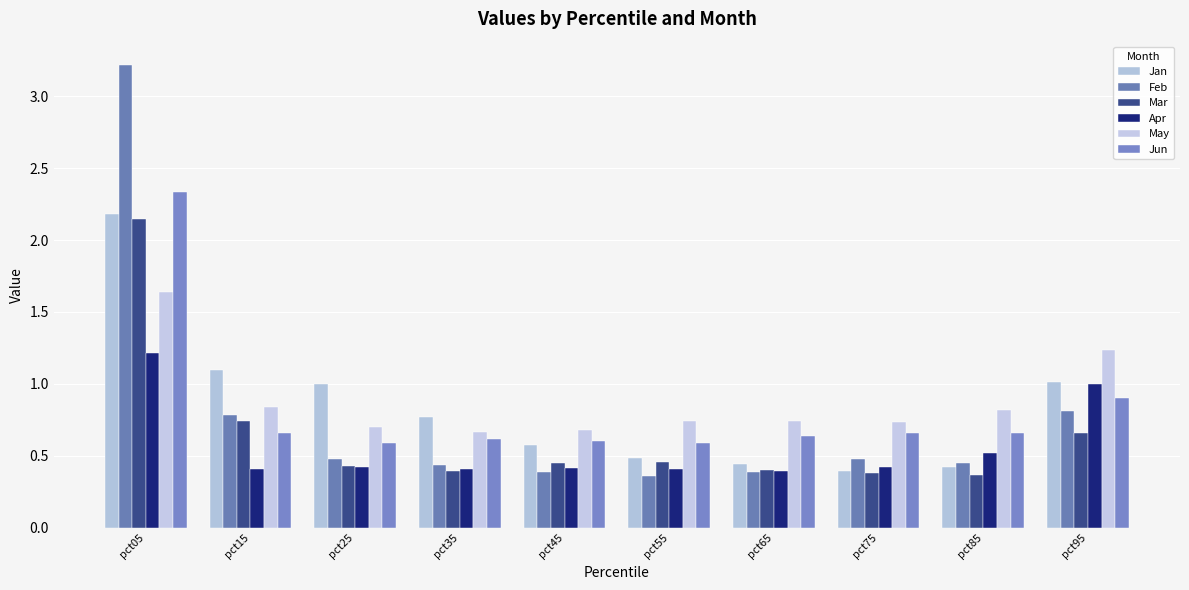

What is the minimum value shown in the chart?

0.4